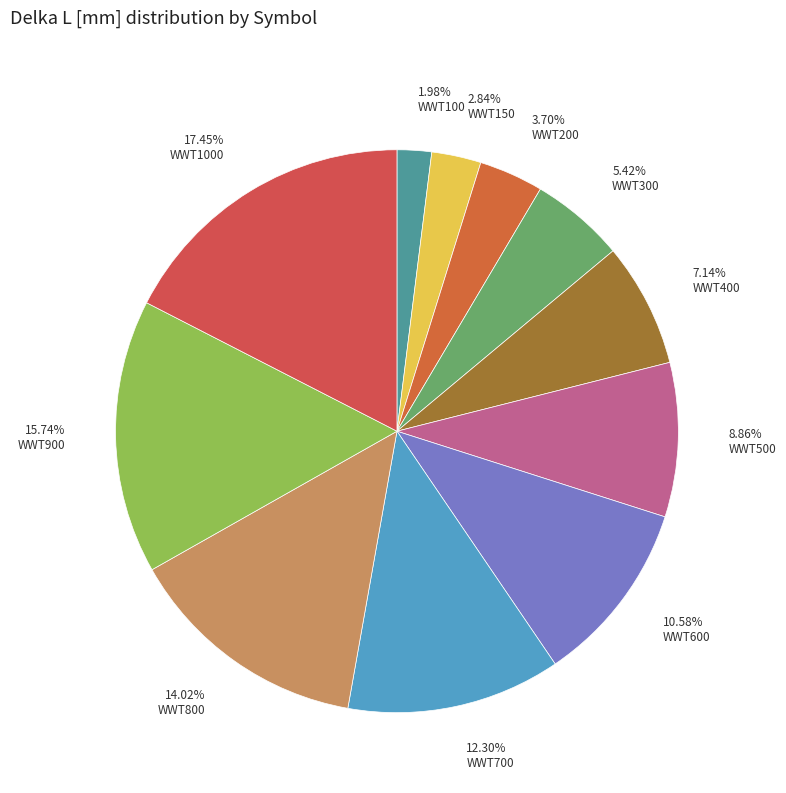

To the nearest percent, what is the difference between the largest and smallest slice percentages?

15%